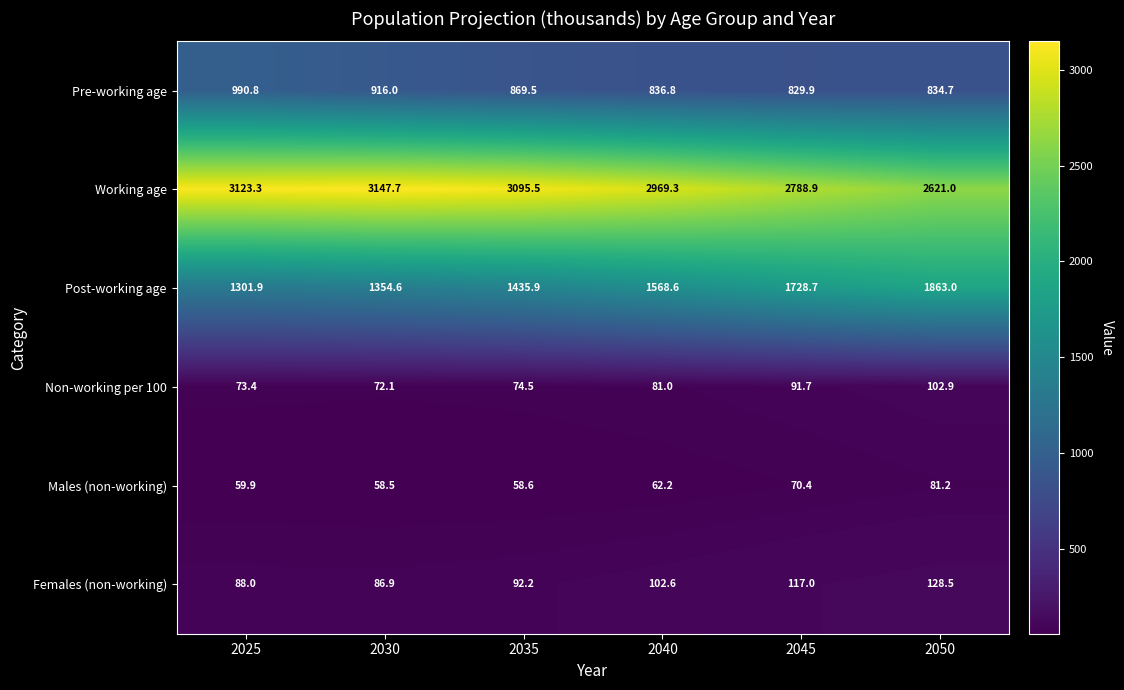

What is the difference between the Females (non-working) values at 2035 and 2030?

5.3